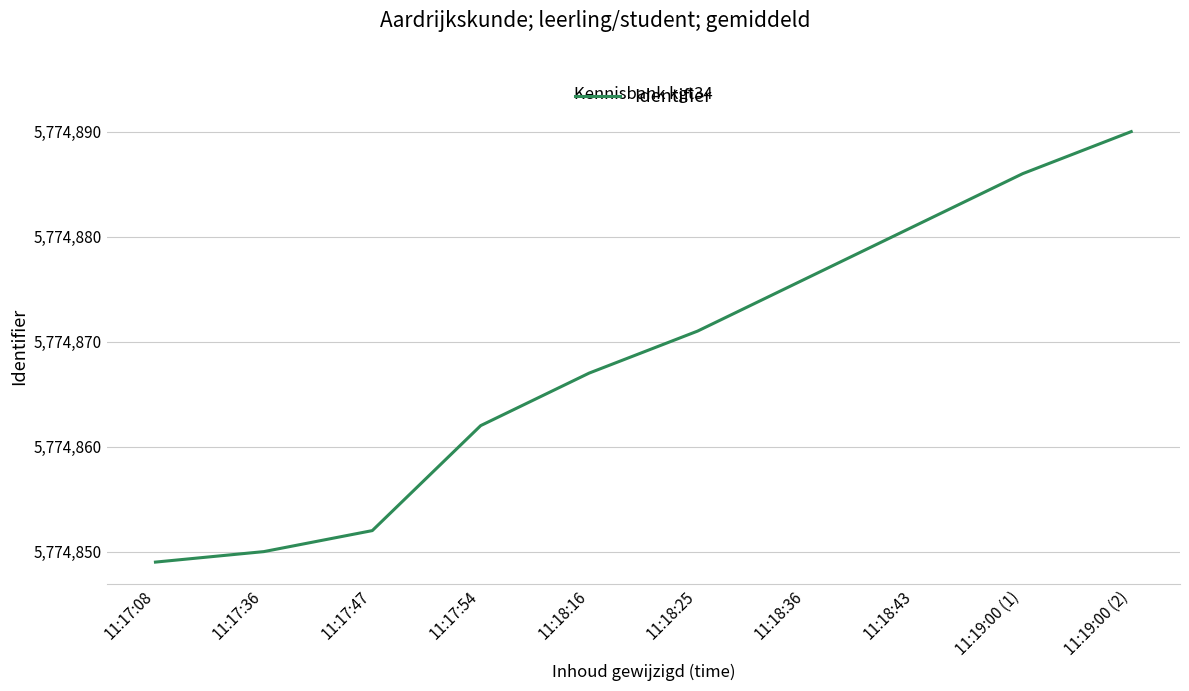

Reading left to right, what are all the values shown in this chart?

11:17:08=5774849	11:17:36=5774850	11:17:47=5774852	11:17:54=5774862	11:18:16=5774867	11:18:25=5774871	11:18:36=5774876	11:18:43=5774881	11:19:00 (1)=5774886	11:19:00 (2)=5774890